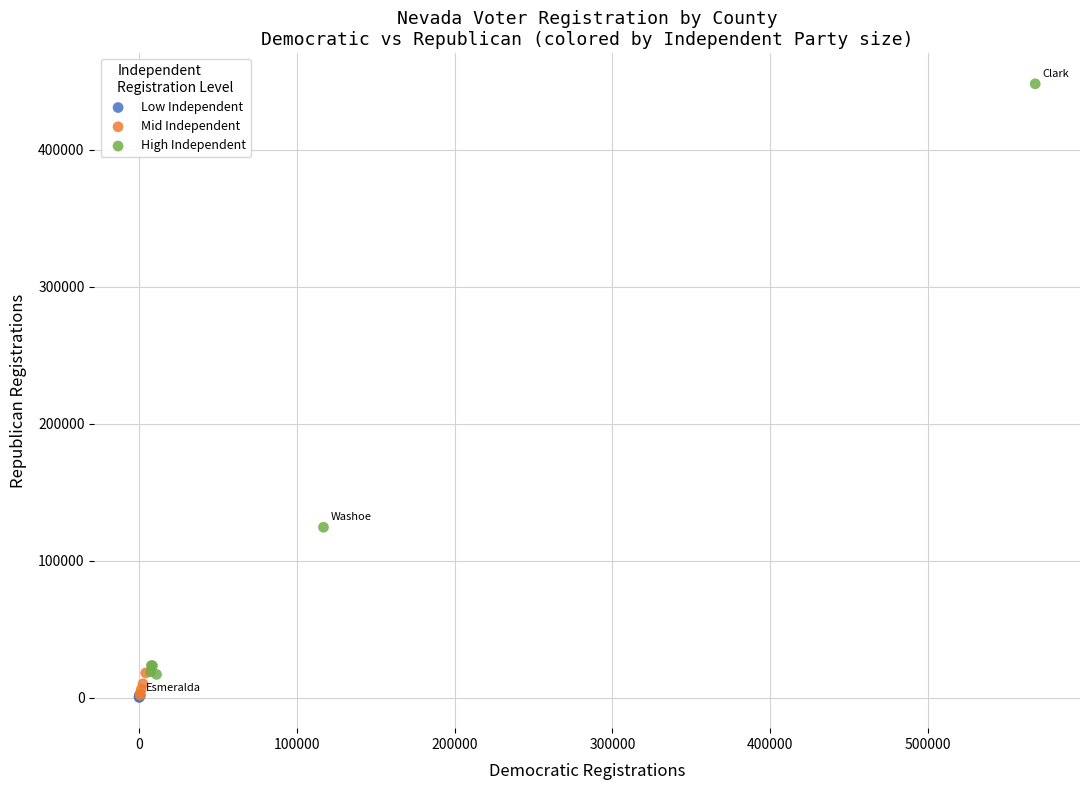

Which series reaches the maximum Y coordinate?

High Independent